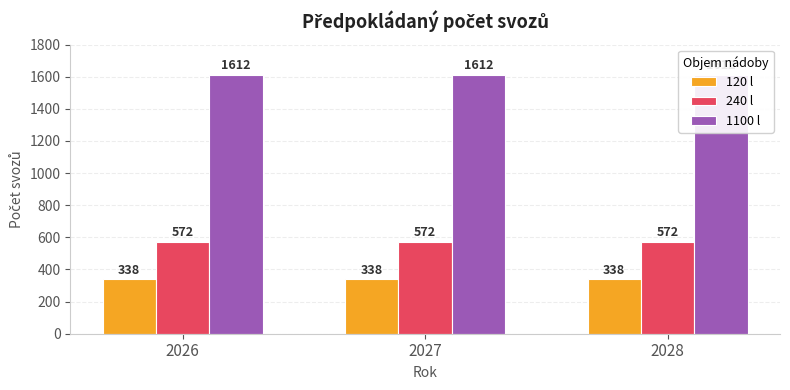

At how many categories does at least one series exceed 1003?

3